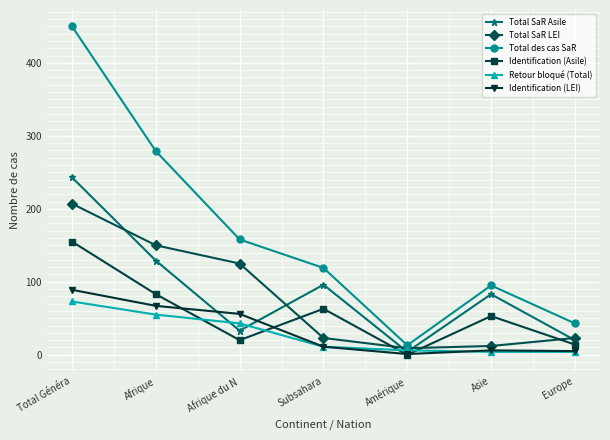

What is the spread (max minus min) of values at Subsahara?

108